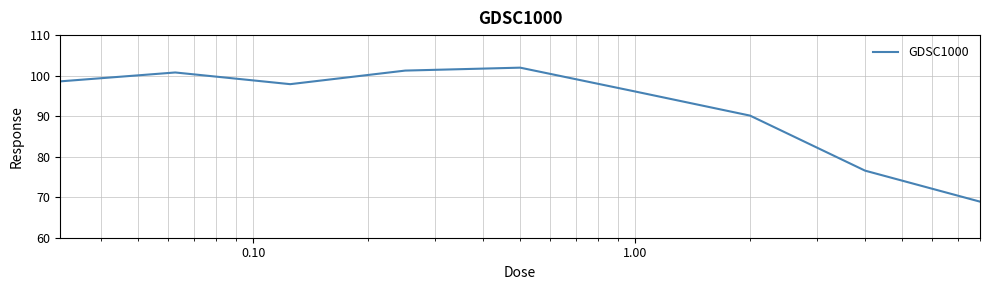

What is the minimum value shown in the chart?

68.9